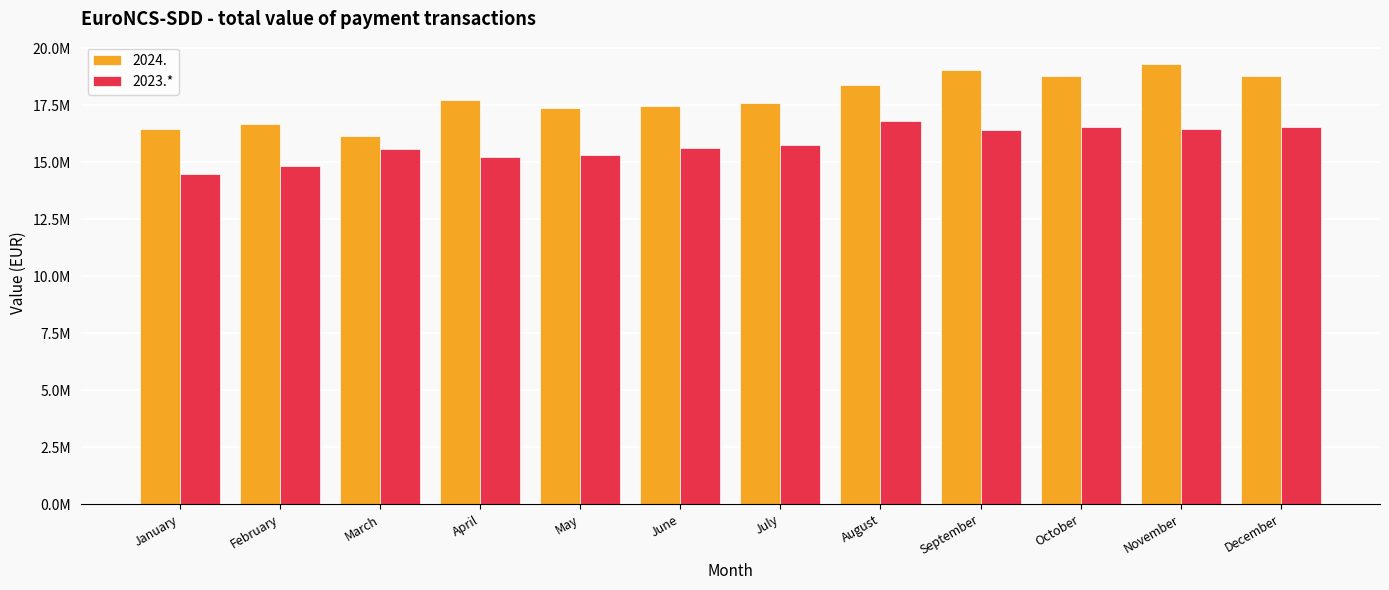

Are the bars grouped side by side (vs. stacked)?

Yes